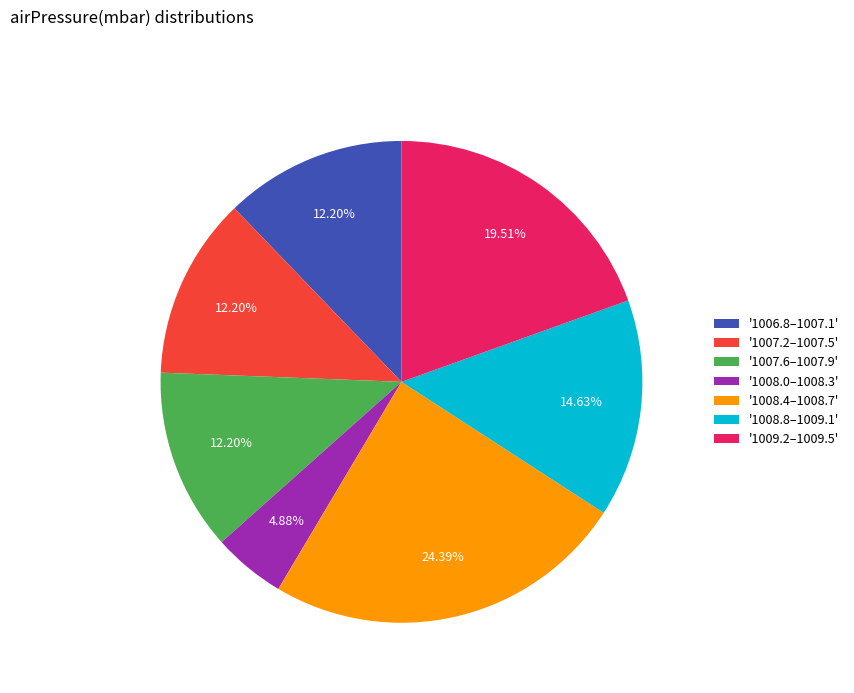

Does any single category account for the majority?

No